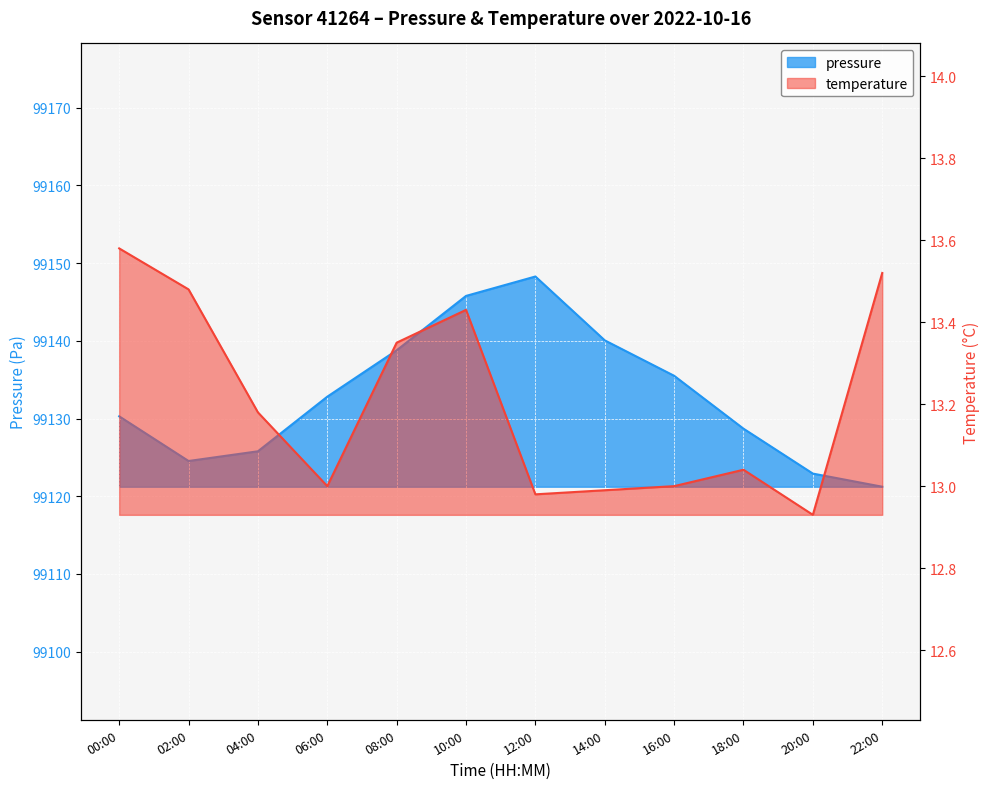

At which label does temperature first exceed 13?

00:00